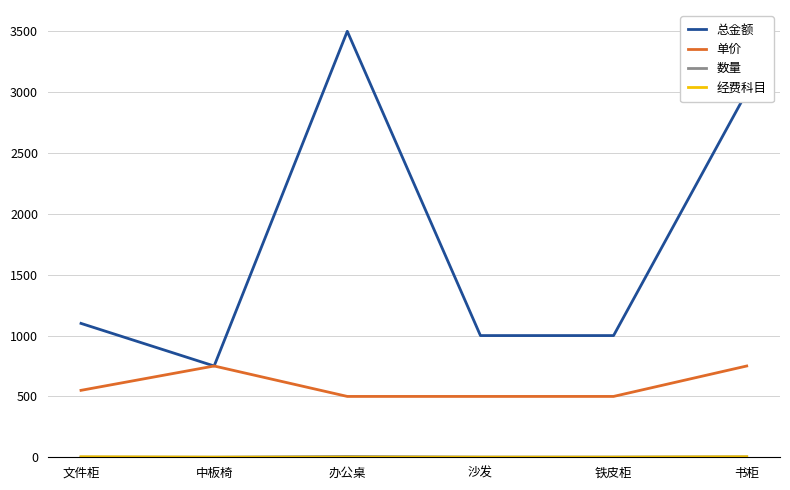

Is it true that 总金额 equals 1569 at 铁皮柜?

False